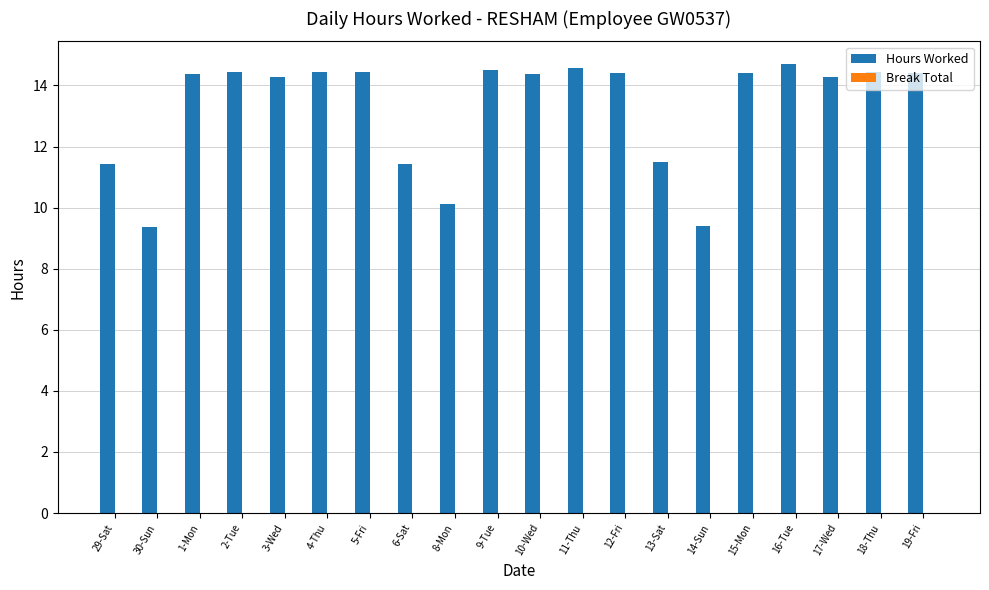

What is the greatest value displayed?

14.7